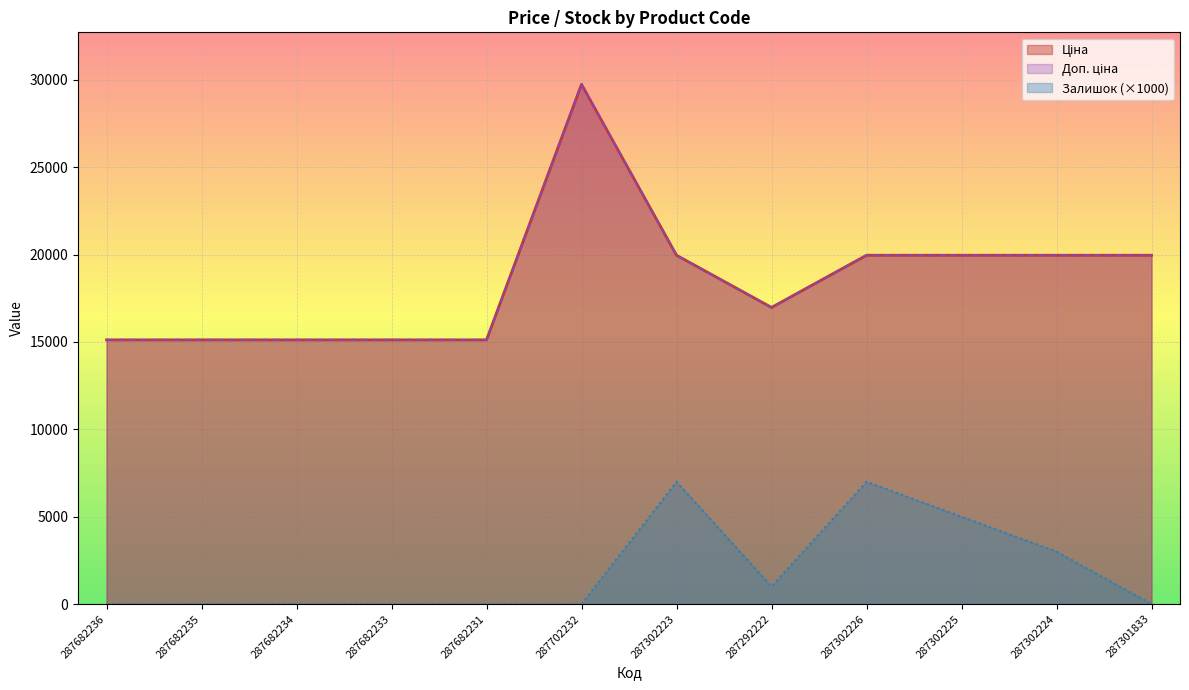

How many categories are shown in the chart?

12